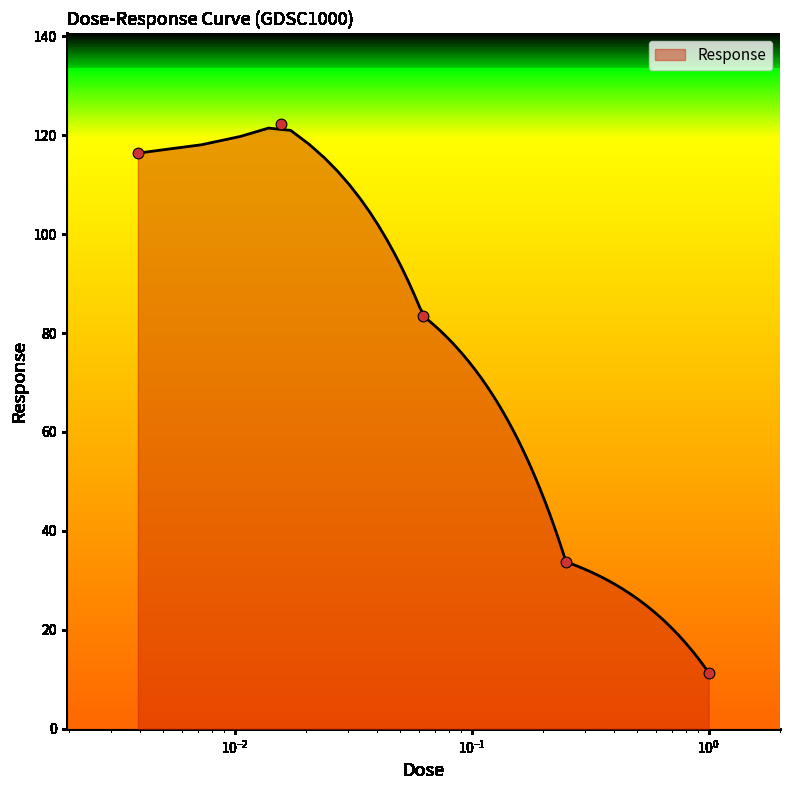

What is the minimum value for Response?

11.4